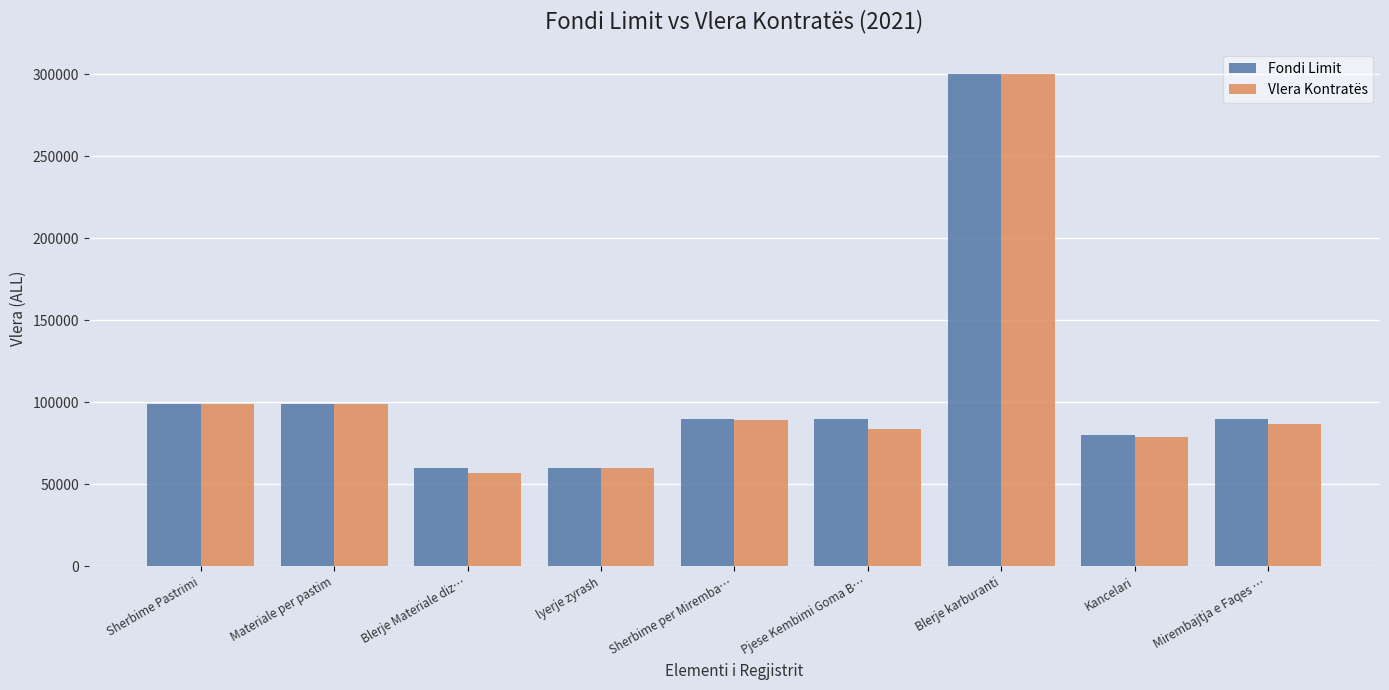

What is the spread (max minus min) of values at Materiale per pastim?

250